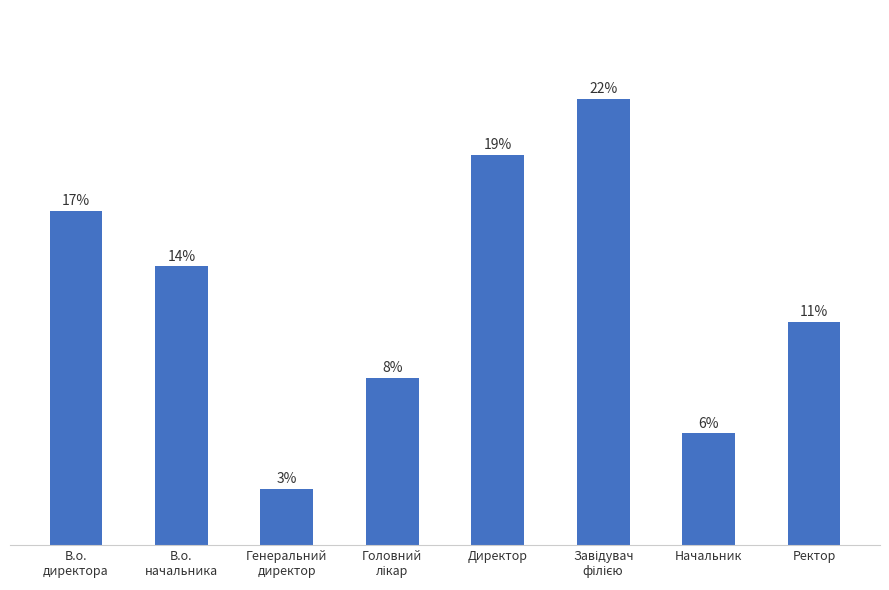

List the labels in order of value, largest first.

Завідувач
філією, Директор, В.о.
директора, В.о.
начальника, Ректор, Головний
лікар, Начальник, Генеральний
директор